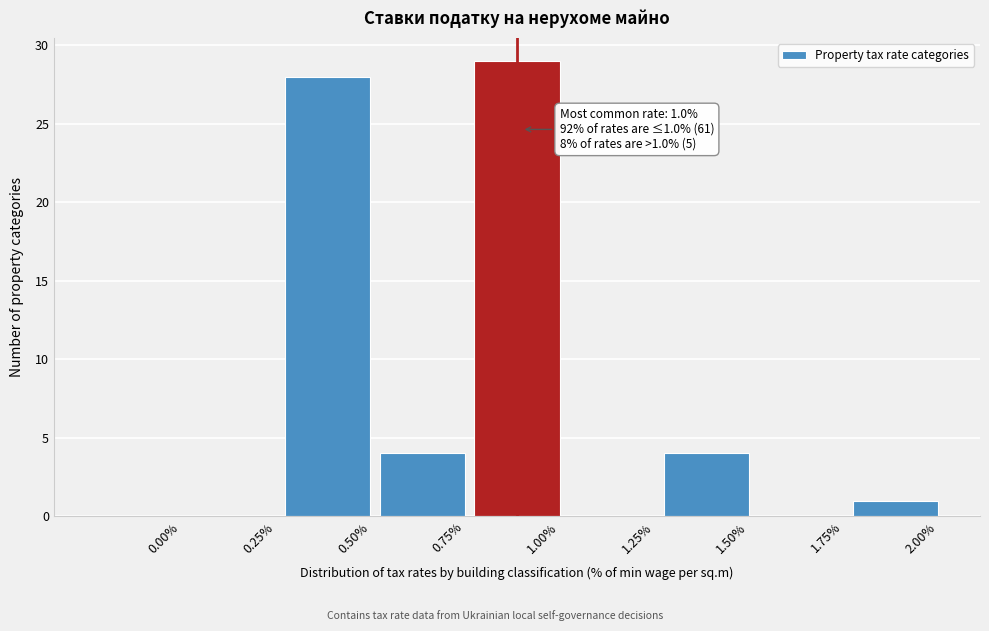

Reading left to right, what are all the values shown in this chart?

0.00%=0	0.25%=0	0.50%=28	0.75%=4	1.00%=29	1.25%=0	1.50%=4	1.75%=0	2.00%=1